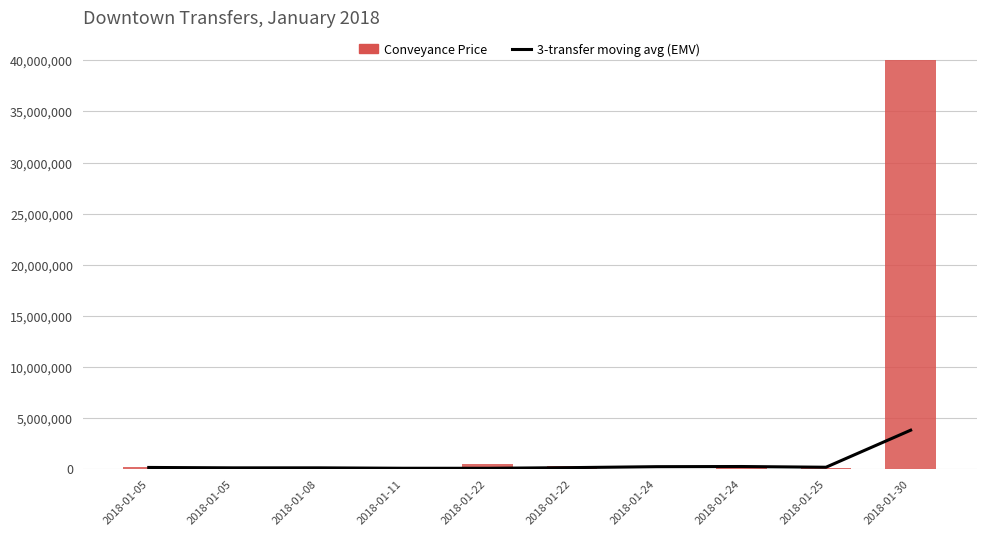

How many categories are shown in the chart?

10